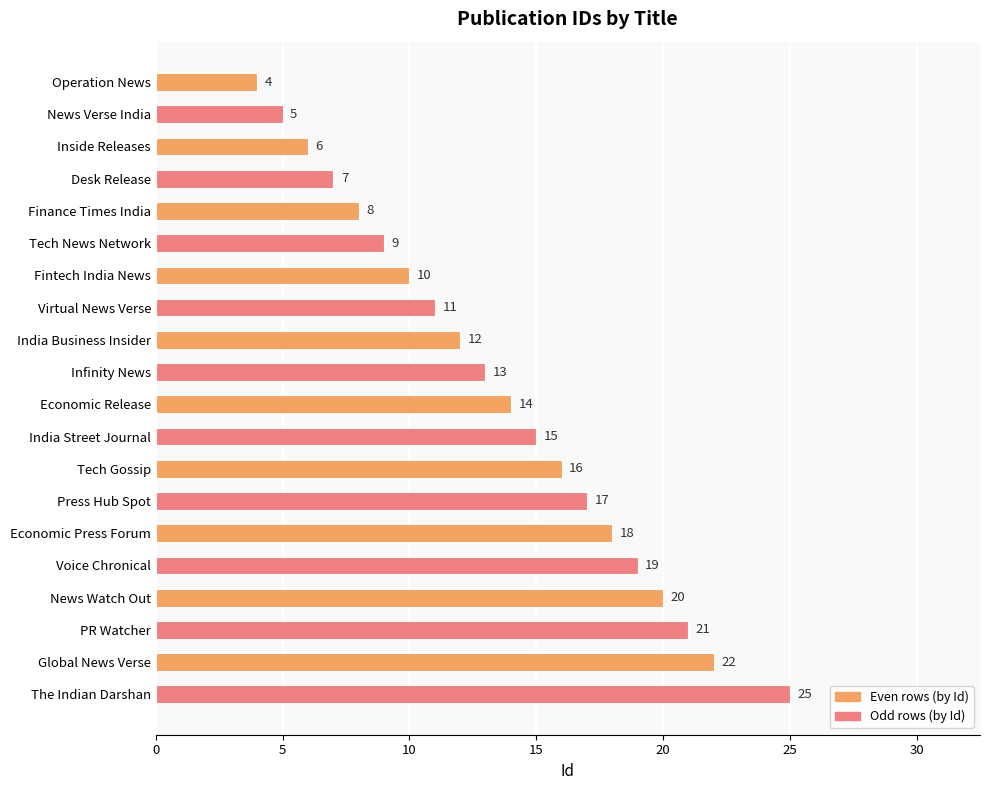

Rank the categories by value from lowest to highest.

Operation News, News Verse India, Inside Releases, Desk Release, Finance Times India, Tech News Network, Fintech India News, Virtual News Verse, India Business Insider, Infinity News, Economic Release, India Street Journal, Tech Gossip, Press Hub Spot, Economic Press Forum, Voice Chronical, News Watch Out, PR Watcher, Global News Verse, The Indian Darshan